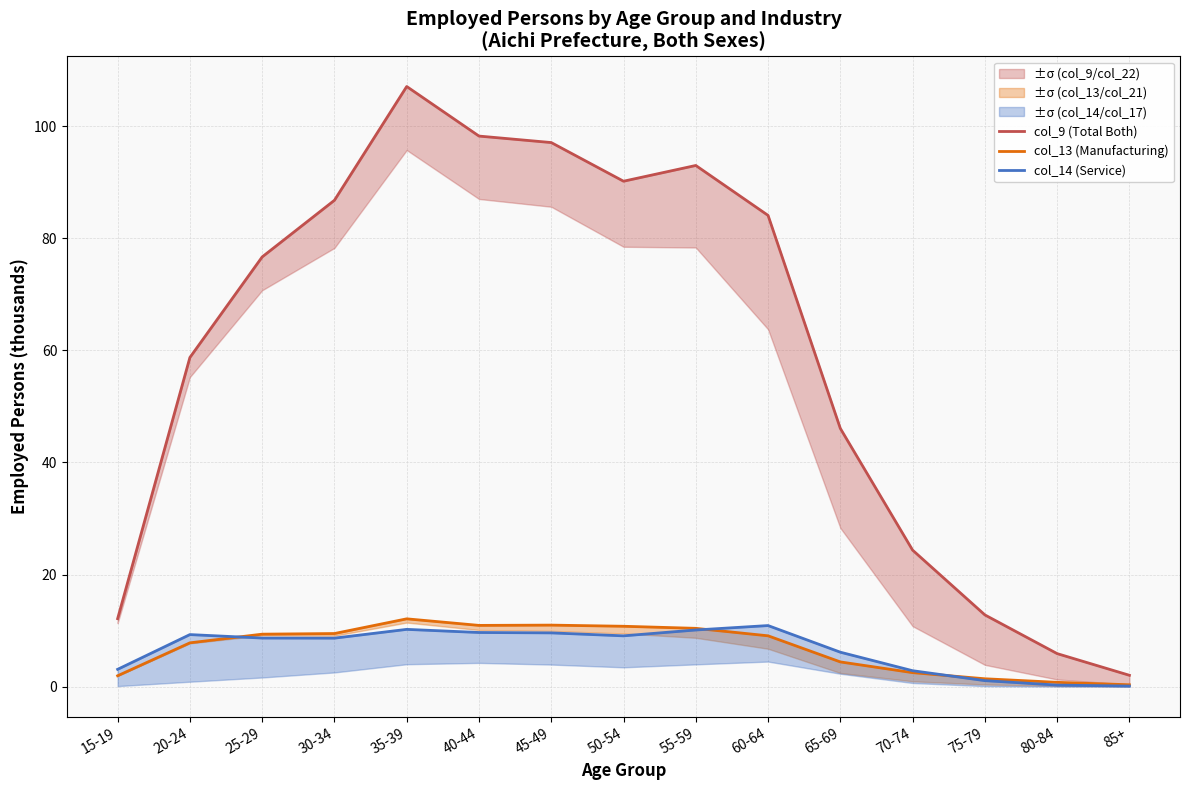

Between 85+ and 30-34, which is larger?

30-34